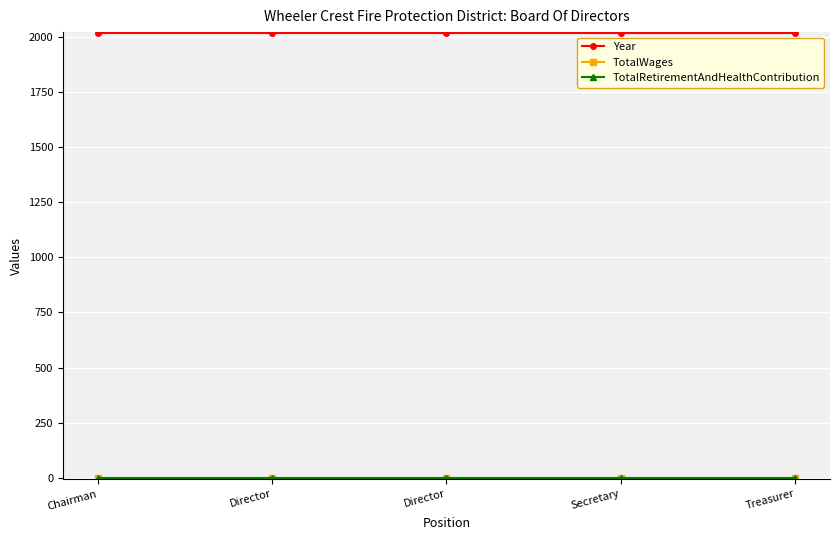

What is the total value across all series at Treasurer?

2016